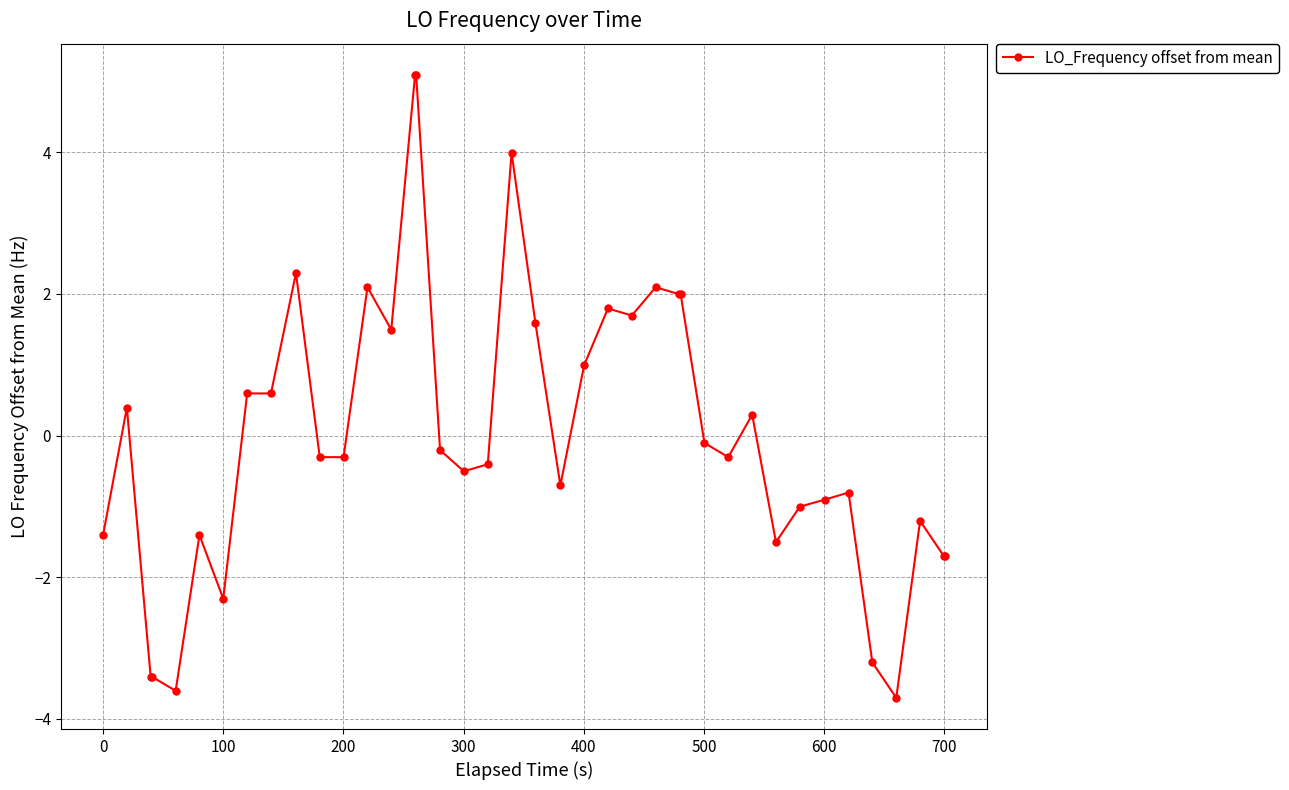

What is the maximum value shown in the chart?

5.1